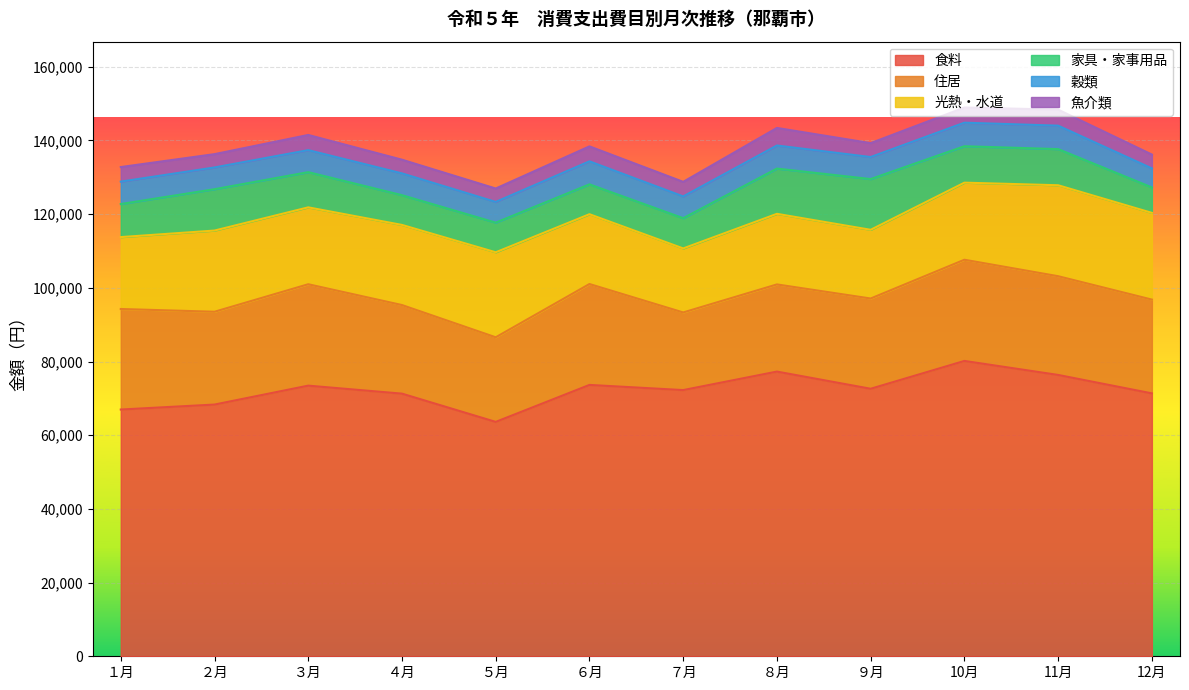

Which has a higher value, 12月 or １月?

12月